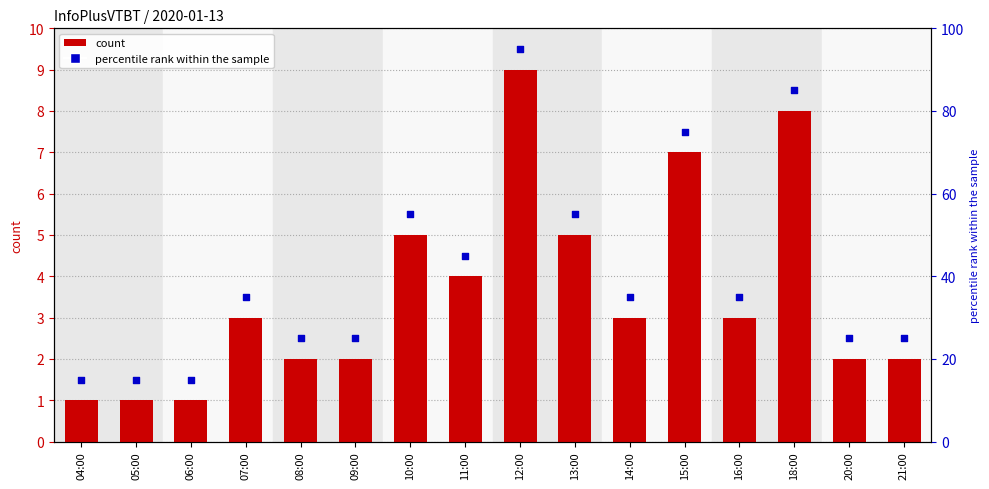

Which series reaches the maximum Y coordinate?

percentile rank within the sample